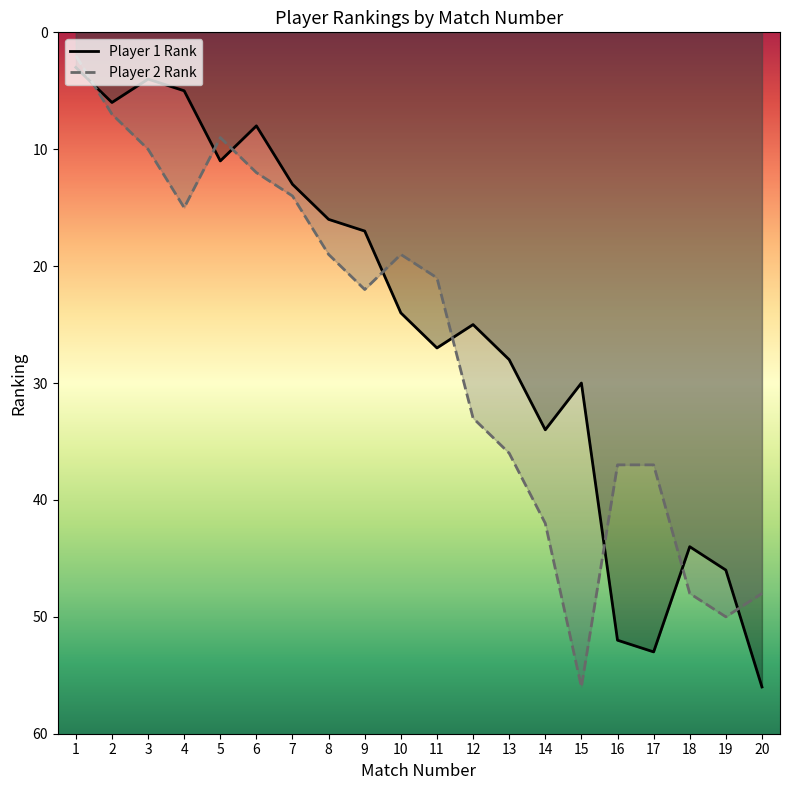

What is the sum of all Player 2 Rank values?

537